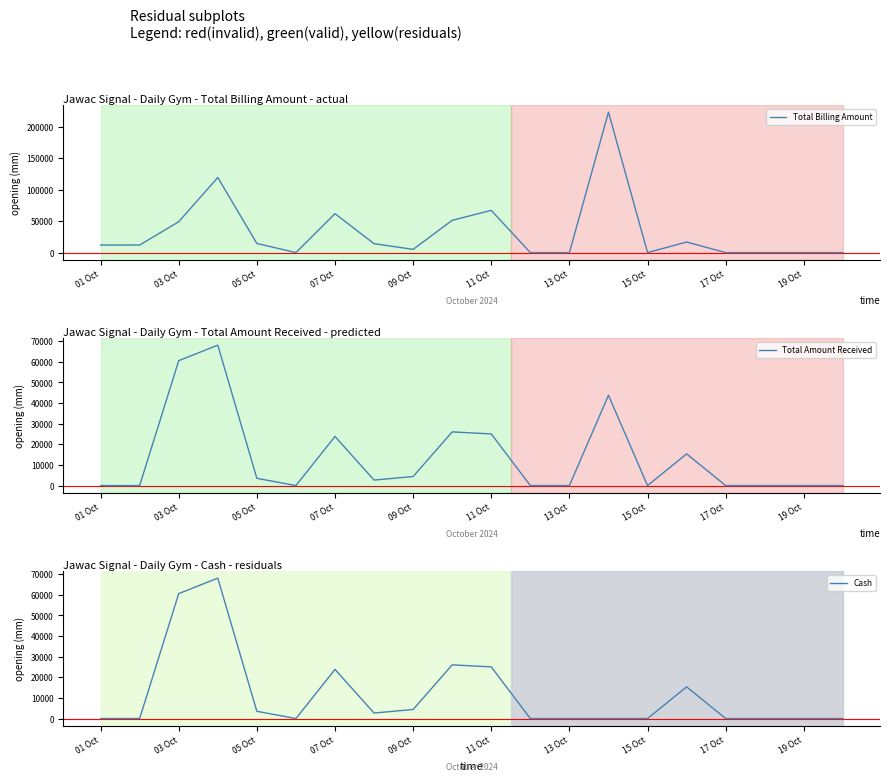

What is the maximum value for Total Billing Amount?

222950